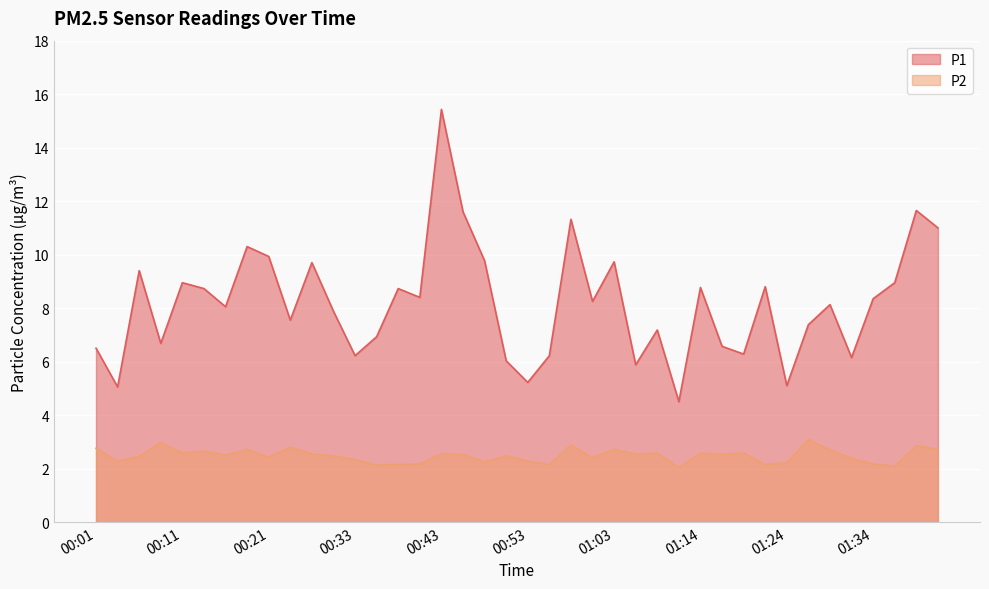

Which category has the lowest value in the P1 series?

01:11